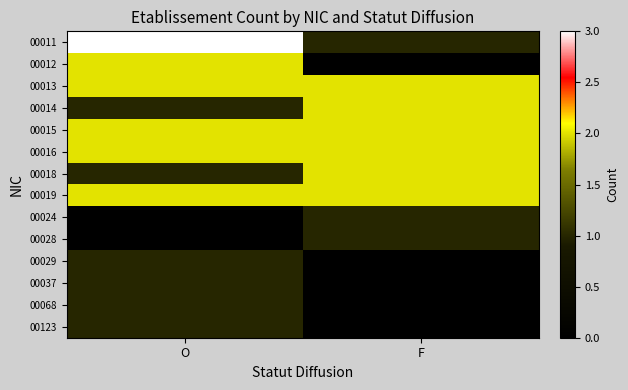

At which category is the sum across all series the highest?

O